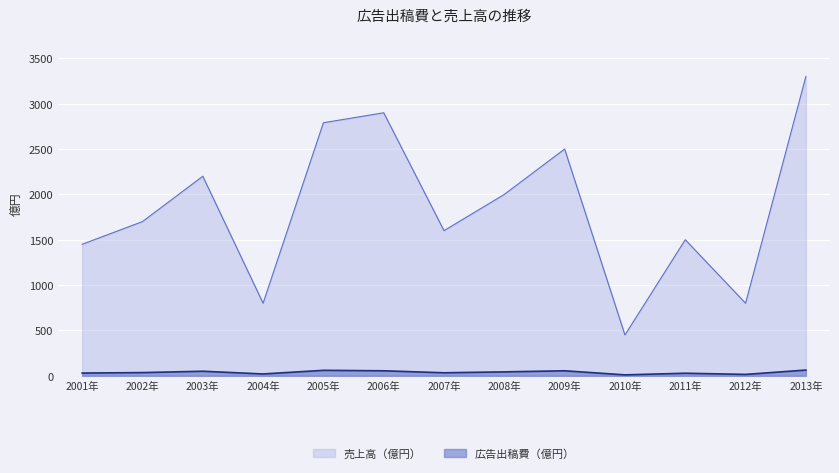

Which series has the largest total across all categories?

売上高（億円）